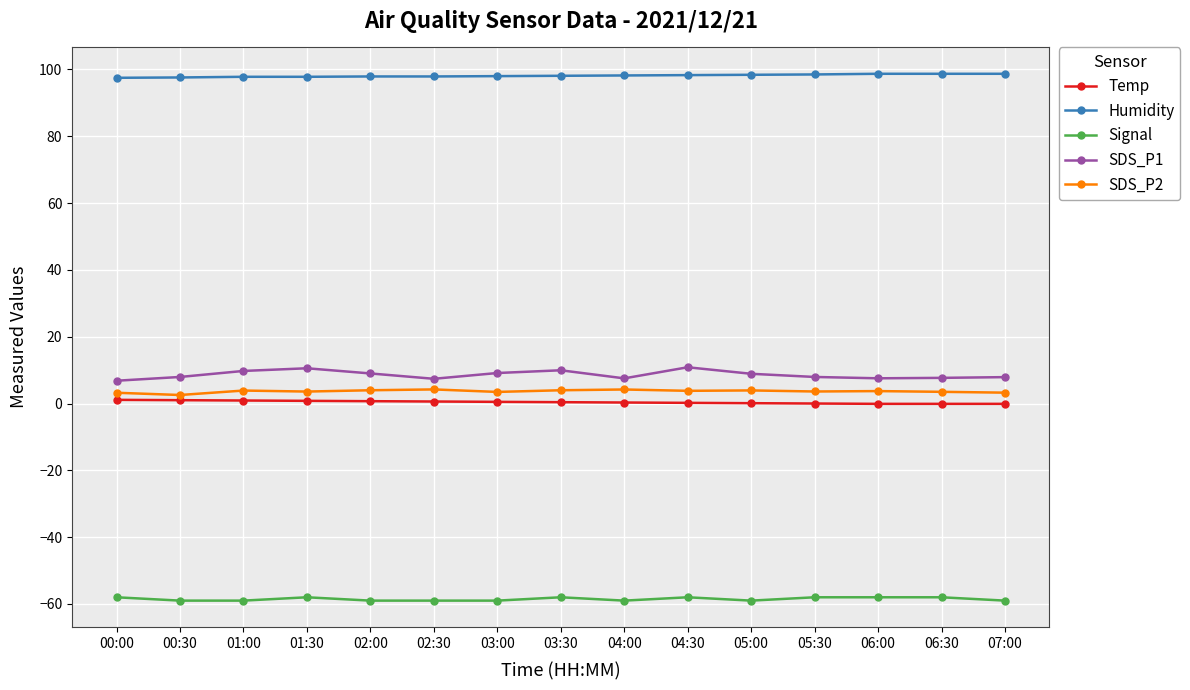

Count the number of categories in the chart.

15